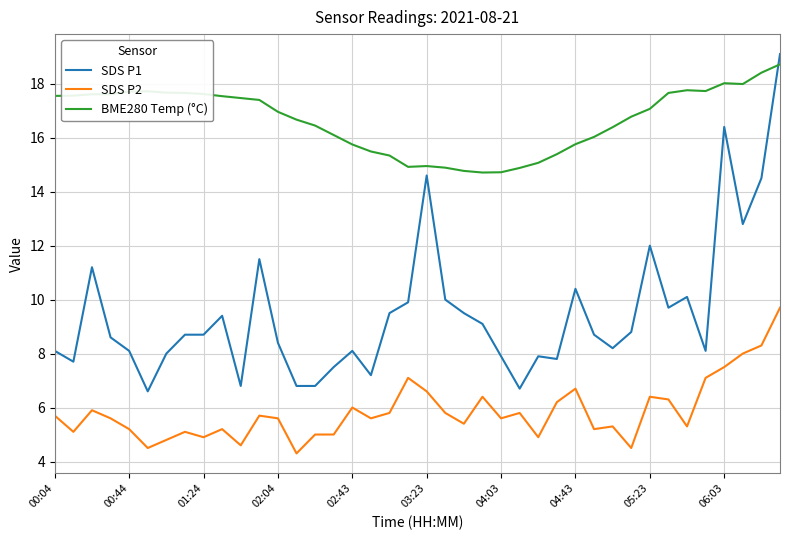

What is the greatest value displayed?

19.1